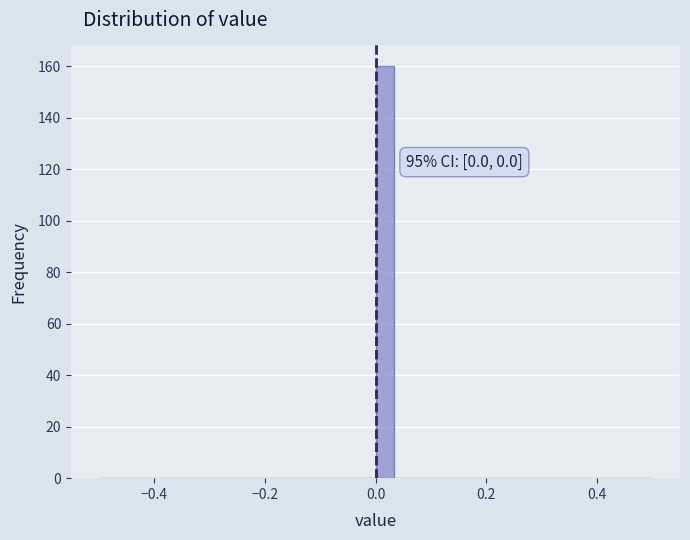

Around what value on the x-axis is the tallest bar? Give the approximate position of its centre, as read against the axis.

0.02